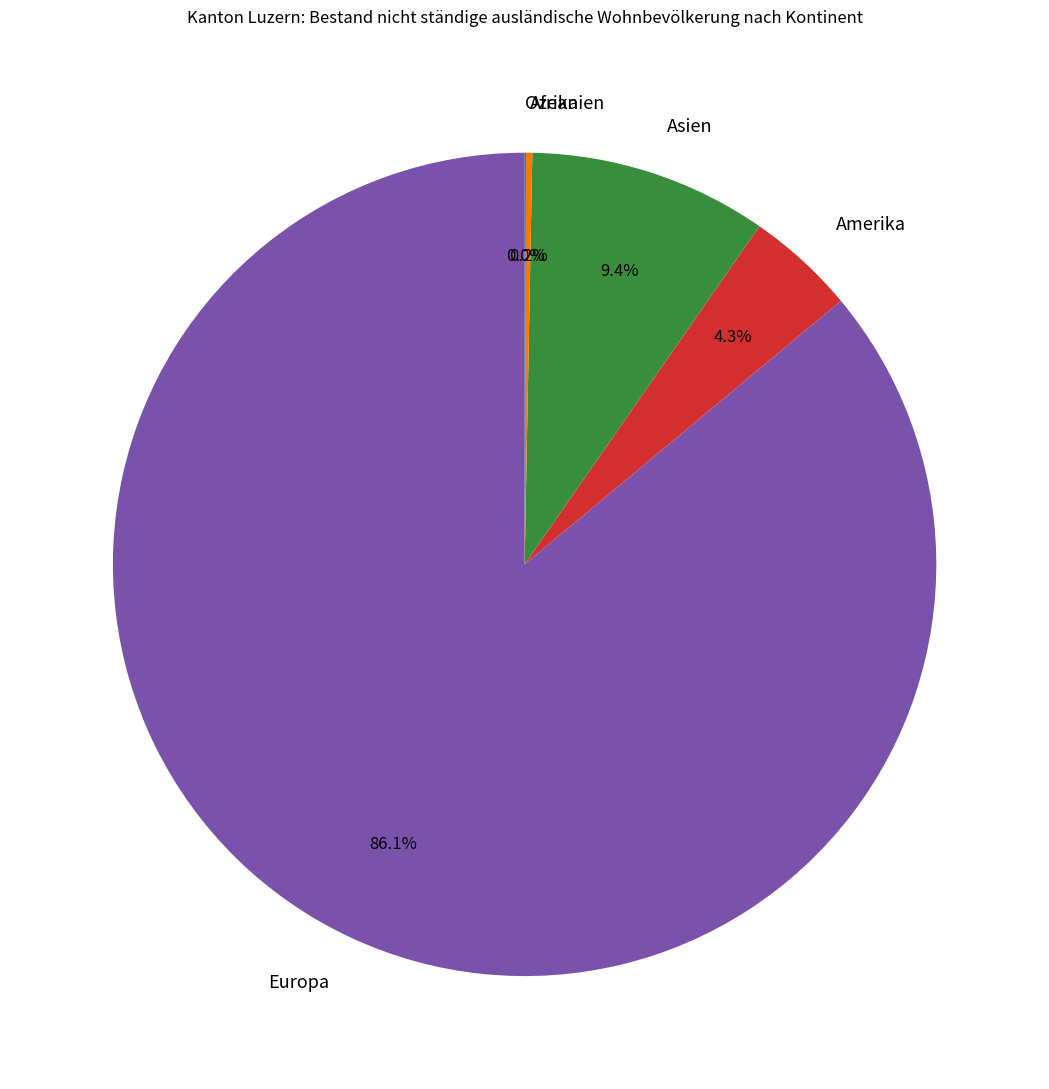

Is the sum of Europa and Asien greater than half?

Yes